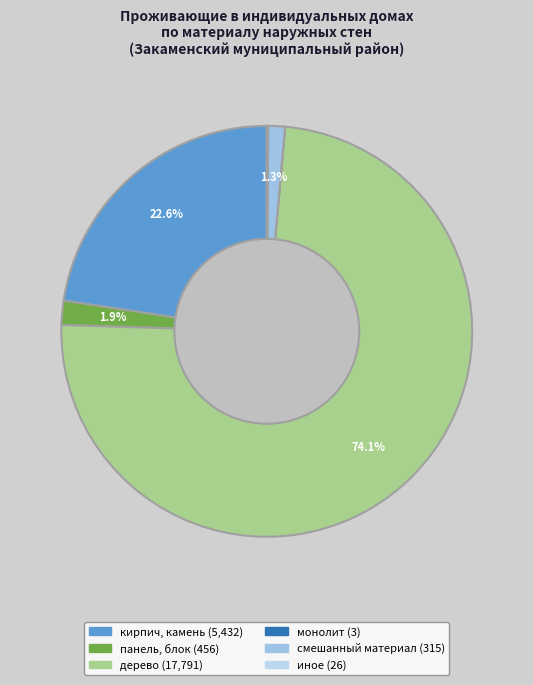

What percentage do смешанный материал and дерево together represent?

75.4%